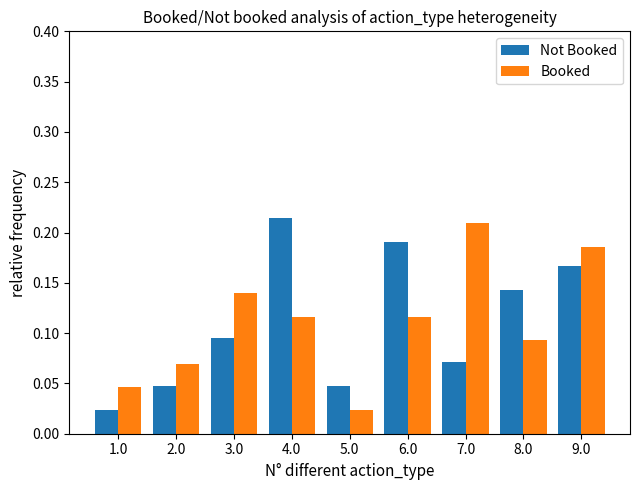

At which label is Booked closest to 0?

5.0